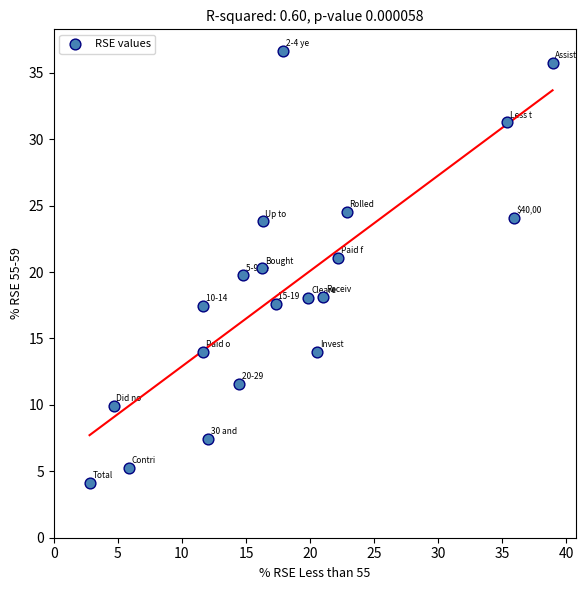

What is the range of Y values (max minus min)?

32.5